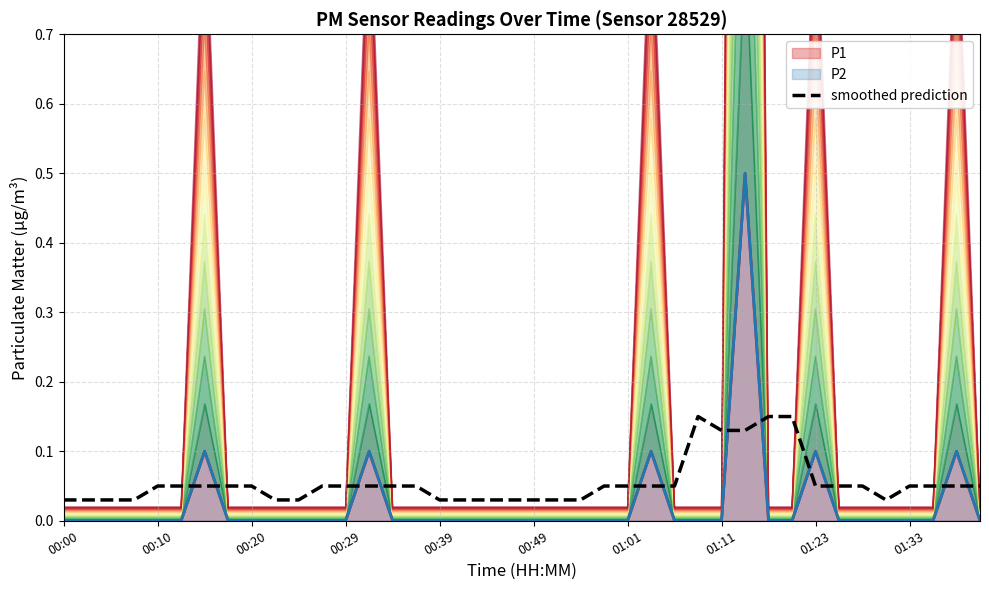

What is the difference between the maximum and minimum values?

0.1